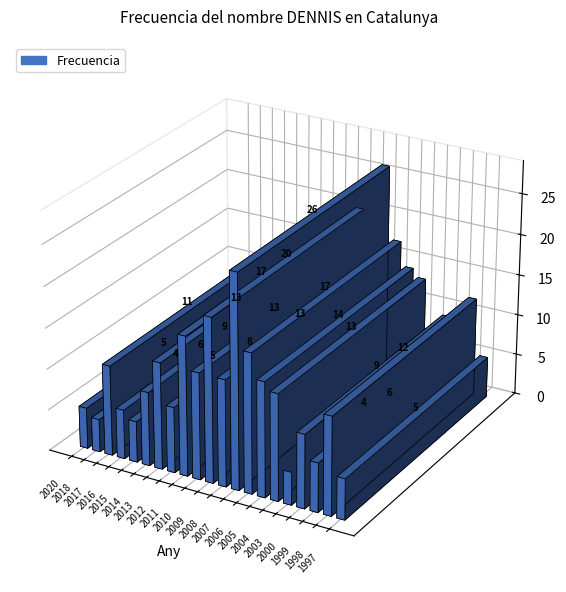

What is the average value?

11